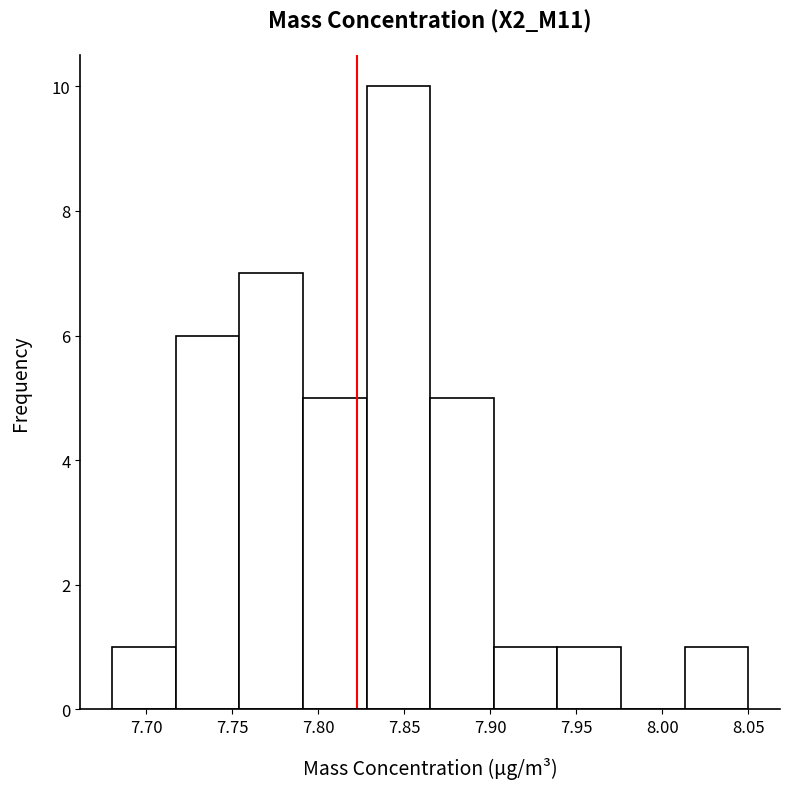

Which range on the x-axis has the tallest bar?

7.828 to 7.865